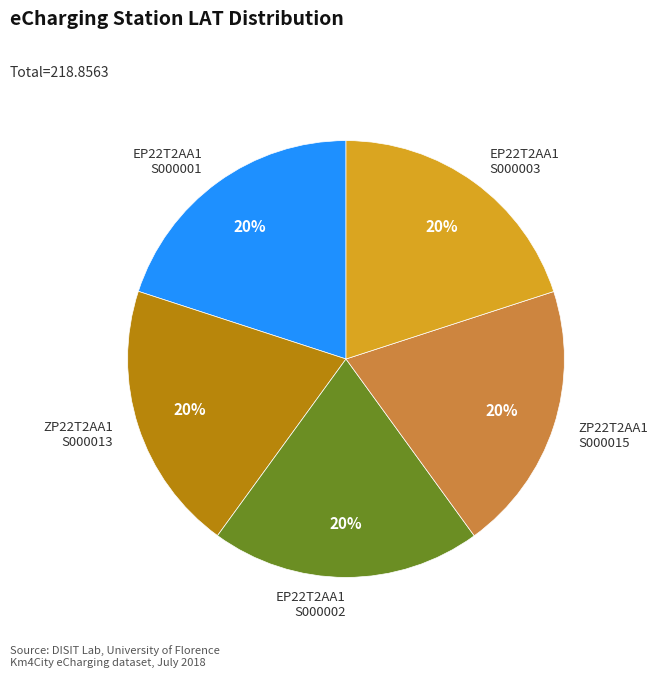

Approximately how many times larger is the value at ZP22T2AA1 S000015 compared to EP22T2AA1 S000003?

1.0